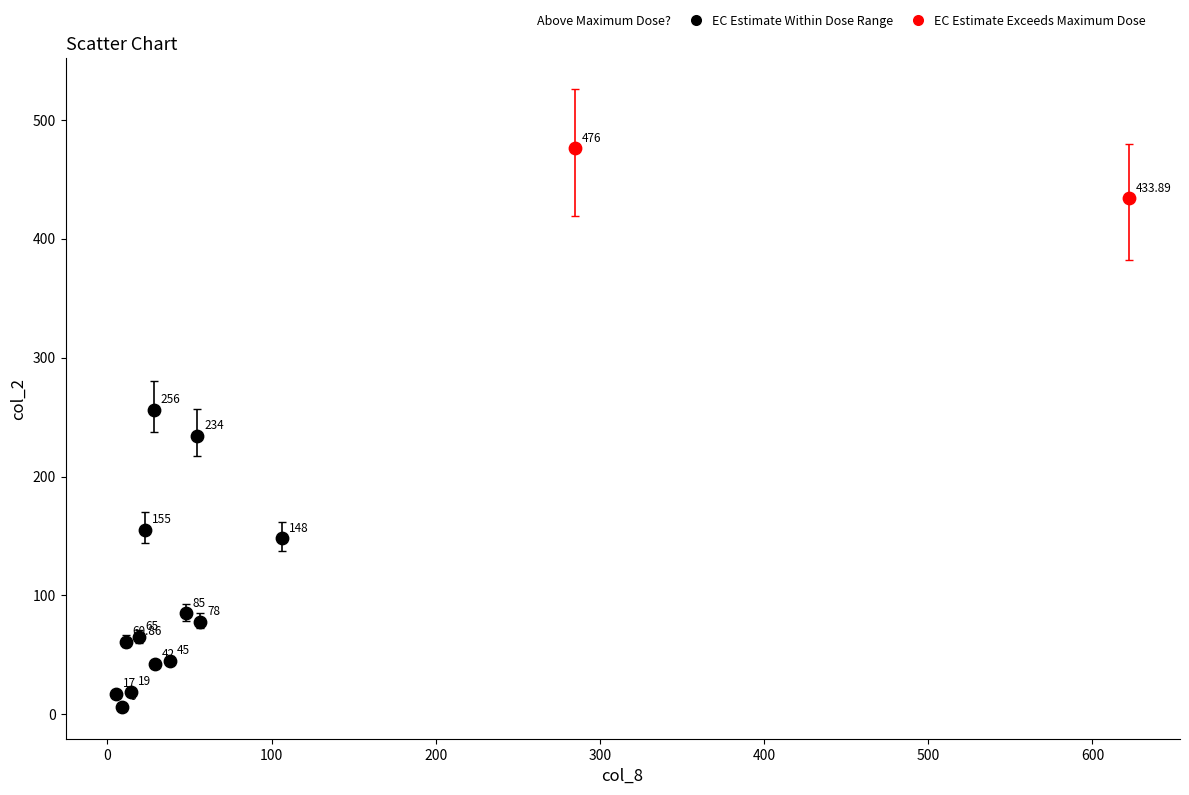

Which series has the largest Y range (max minus min)?

EC Estimate Within Dose Range